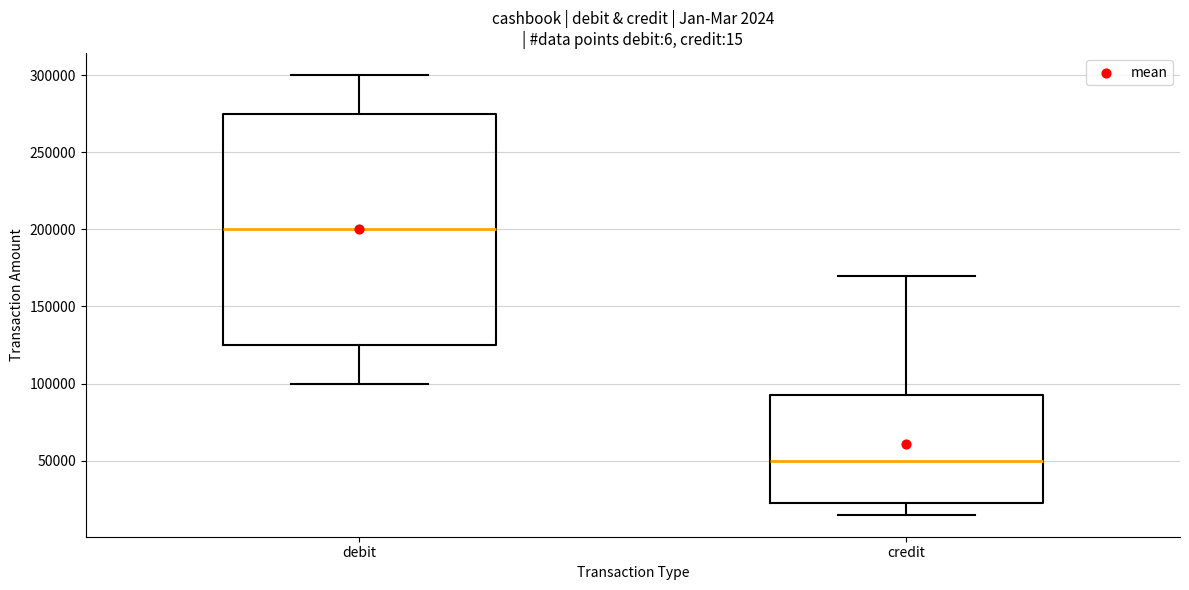

Which box is the tallest, from its lower edge to its upper edge?

debit